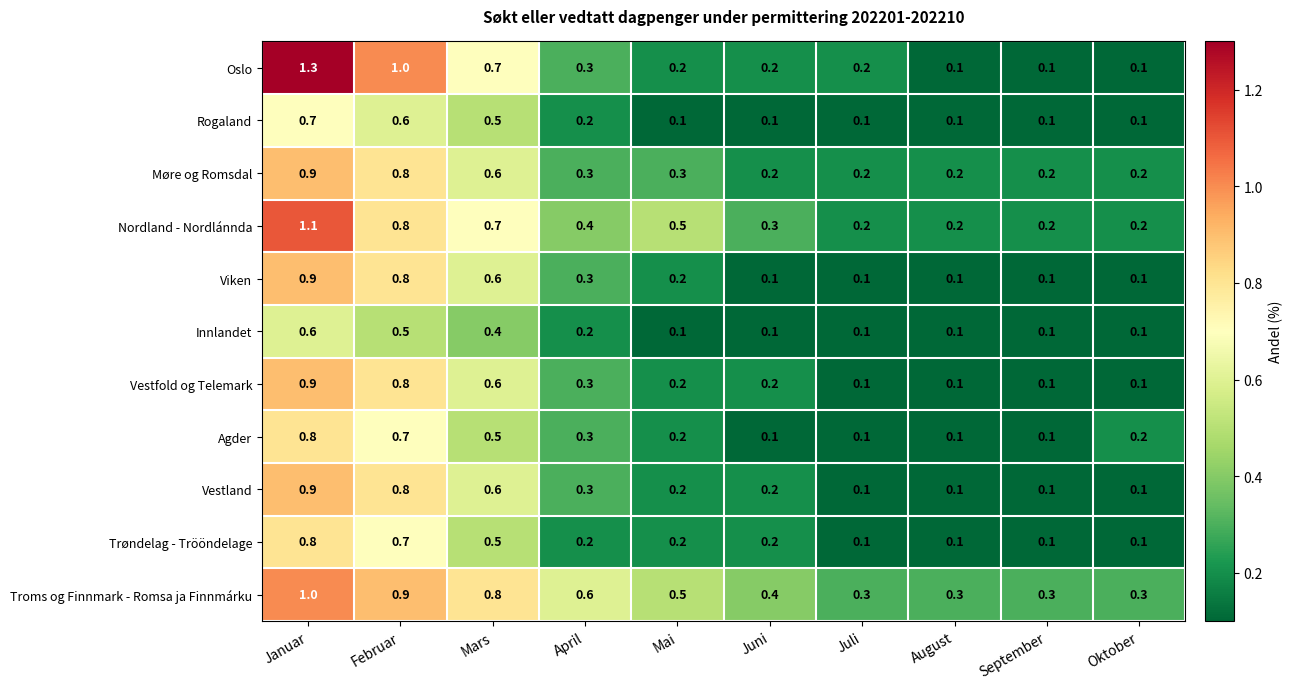

Is the value of Oslo at Mars greater than the value of Troms og Finnmark - Romsa ja Finnmárku at September?

Yes